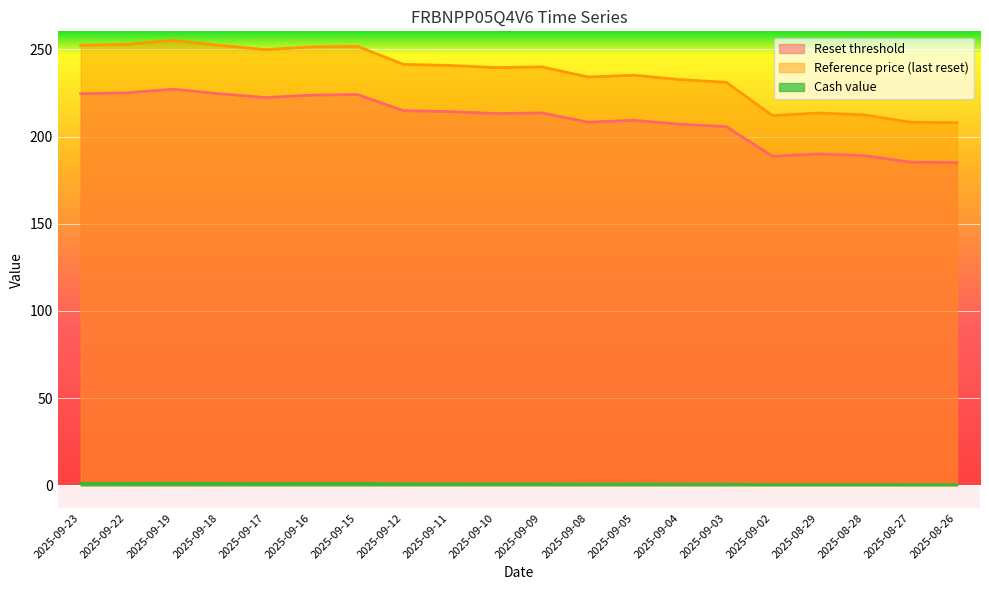

What value does the Reset threshold series have at 2025-08-26?

185.1